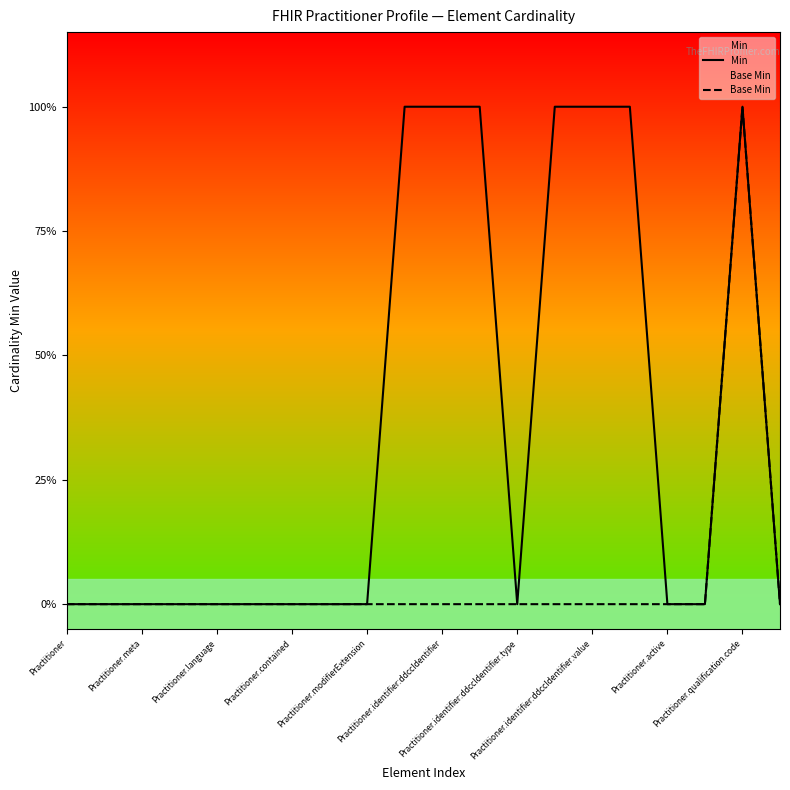

What position from the right is 11?

9